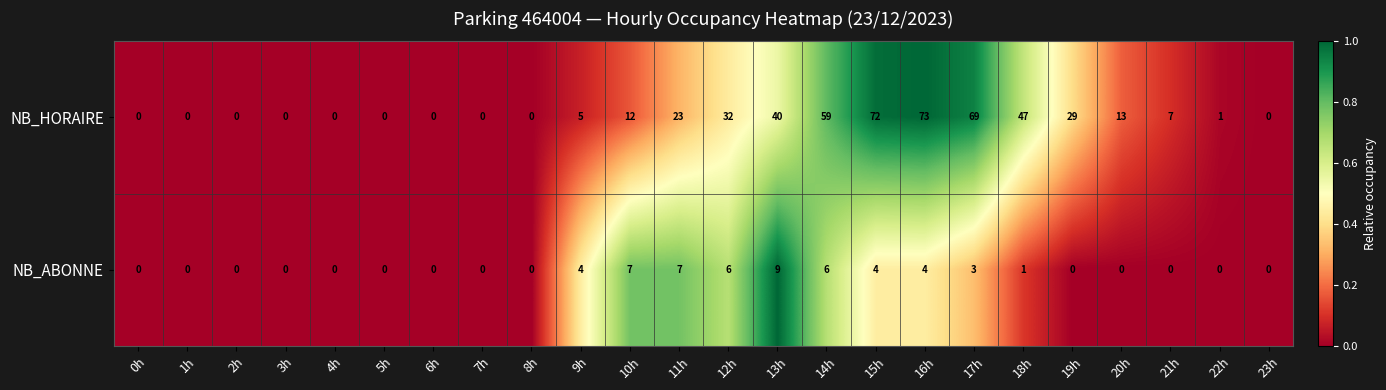

Is it true that NB_ABONNE equals -3 at 6h?

False